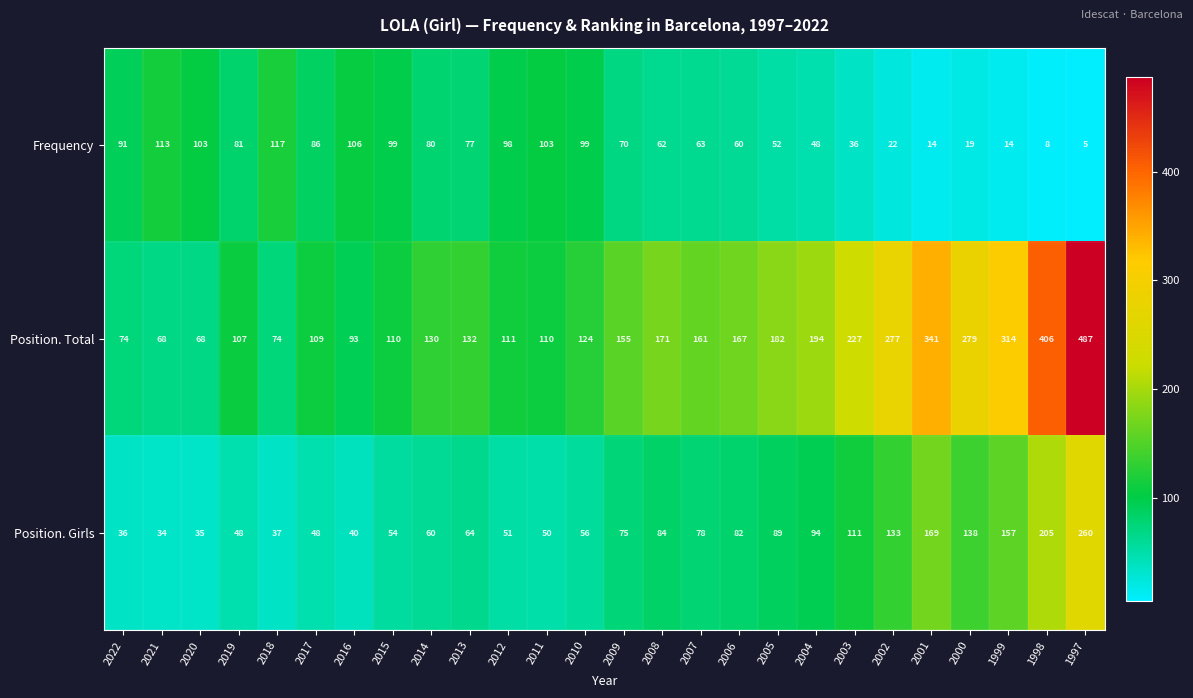

What is the approximate value of Position. Girls at 2007, to the nearest 10?

80